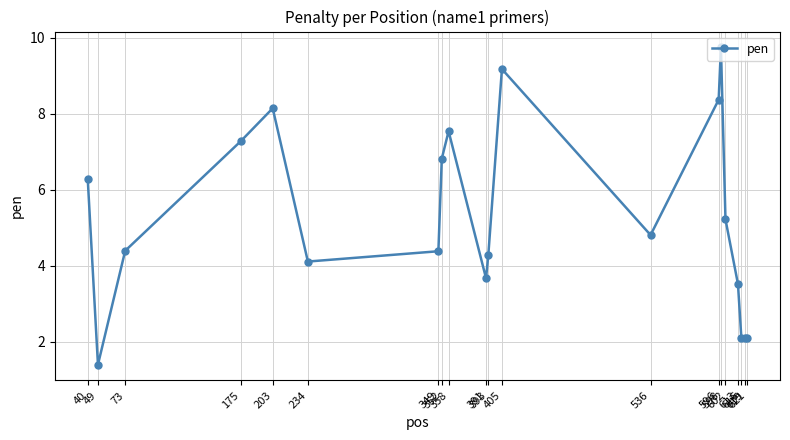

Which has a higher value, 40 or 49?

40